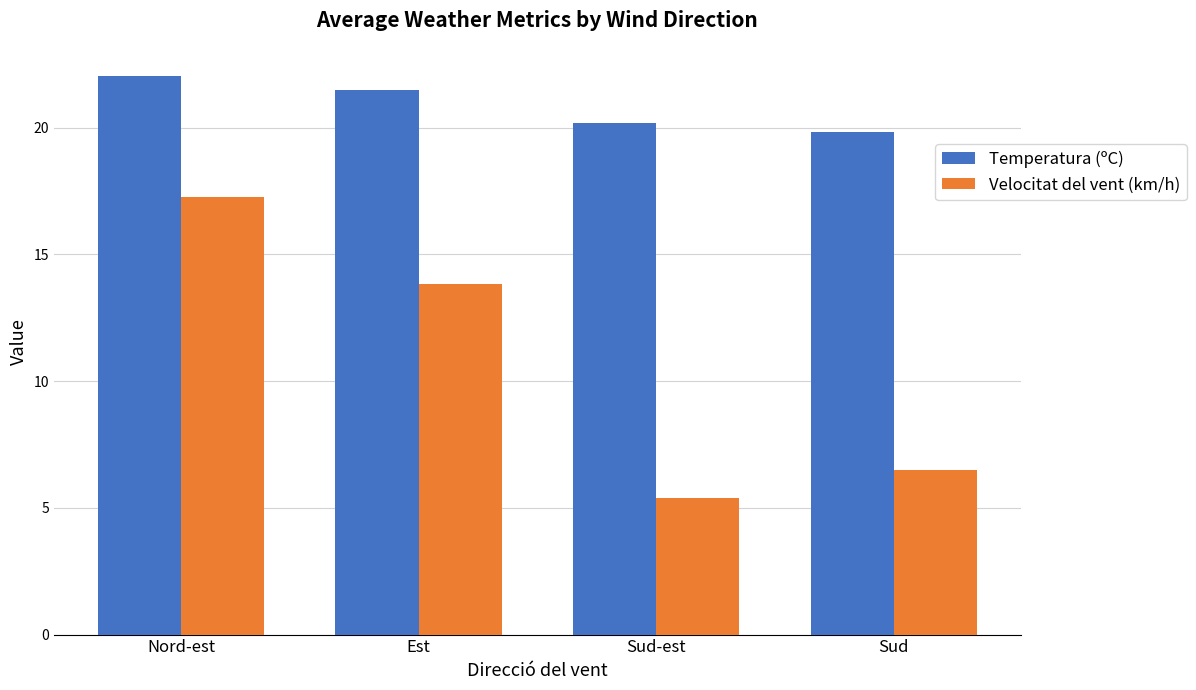

What is the sum of all Velocitat del vent (km/h) values?

43.0